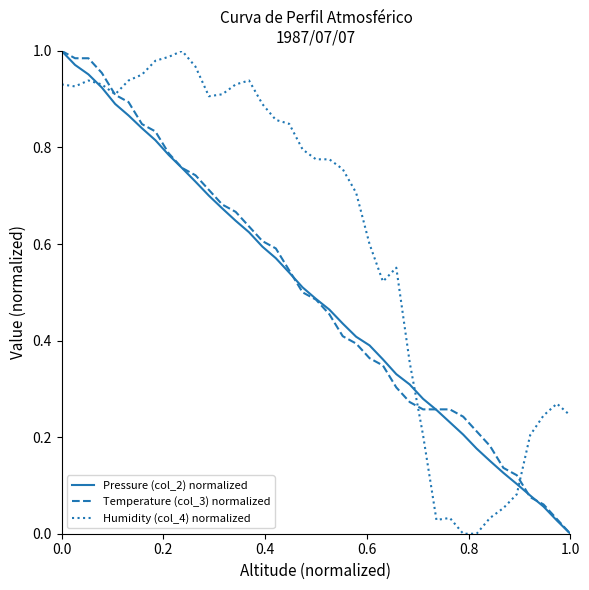

Which series has the largest total across all categories?

Humidity (col_4) normalized